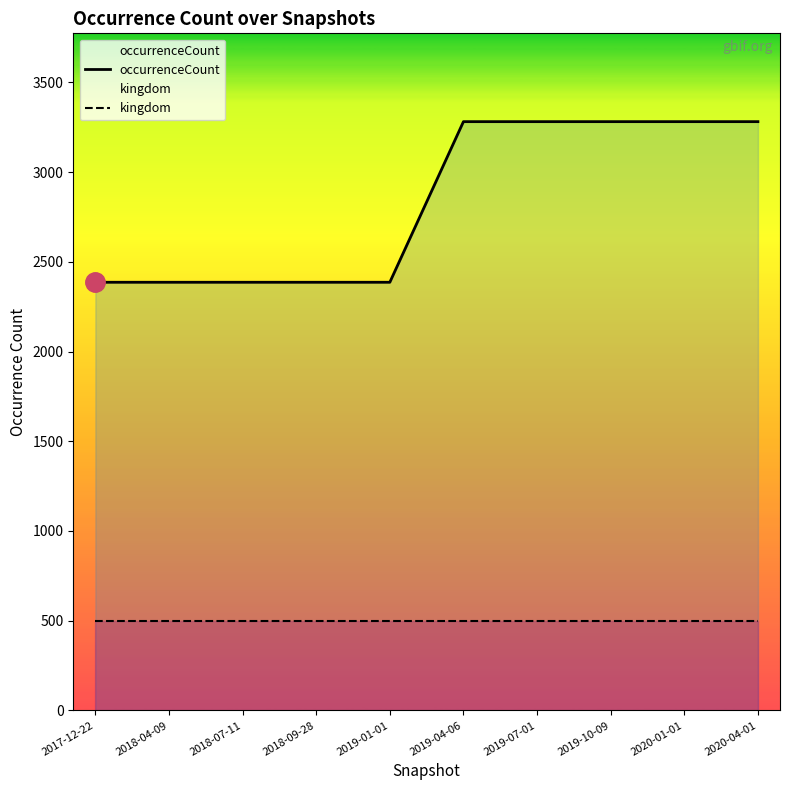

True or false: occurrenceCount and kingdom intersect in this chart.

False